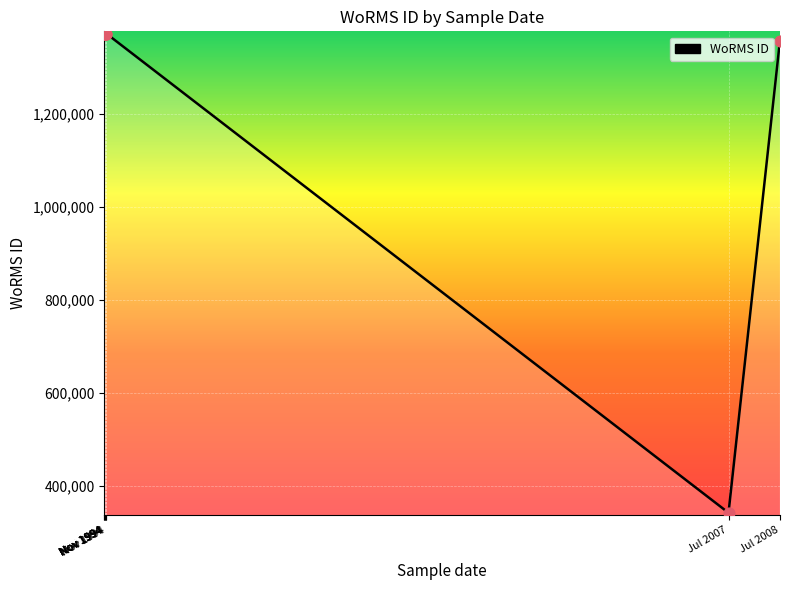

Approximately how many times larger is the value at Jul 2008 compared to Nov 1994?

1.0